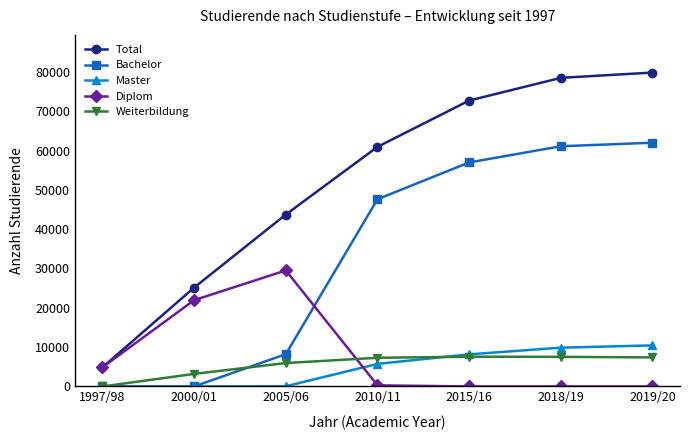

Which category has the lowest value in the Weiterbildung series?

1997/98